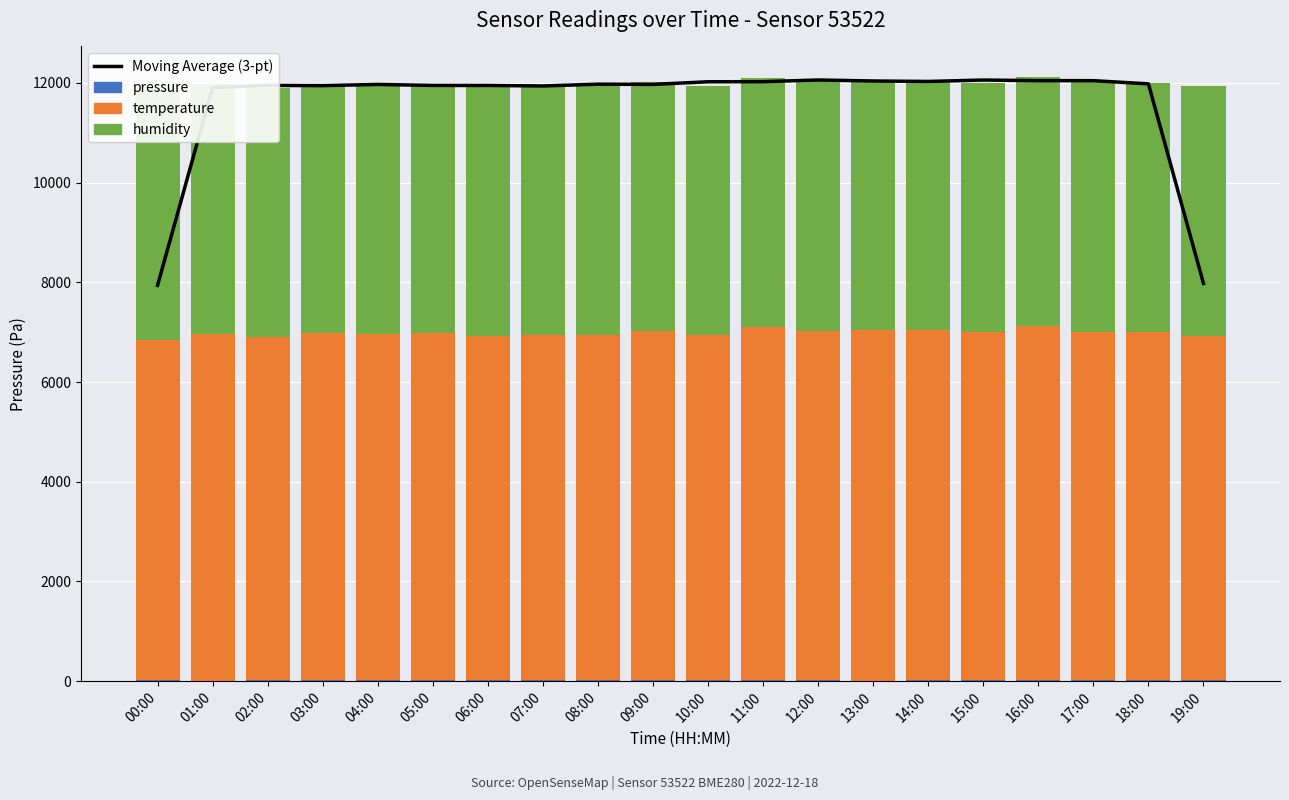

What is the lowest value of the pressure series?

10.0